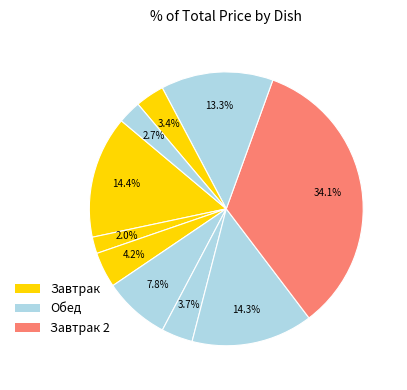

How many slices are in this pie chart?

10